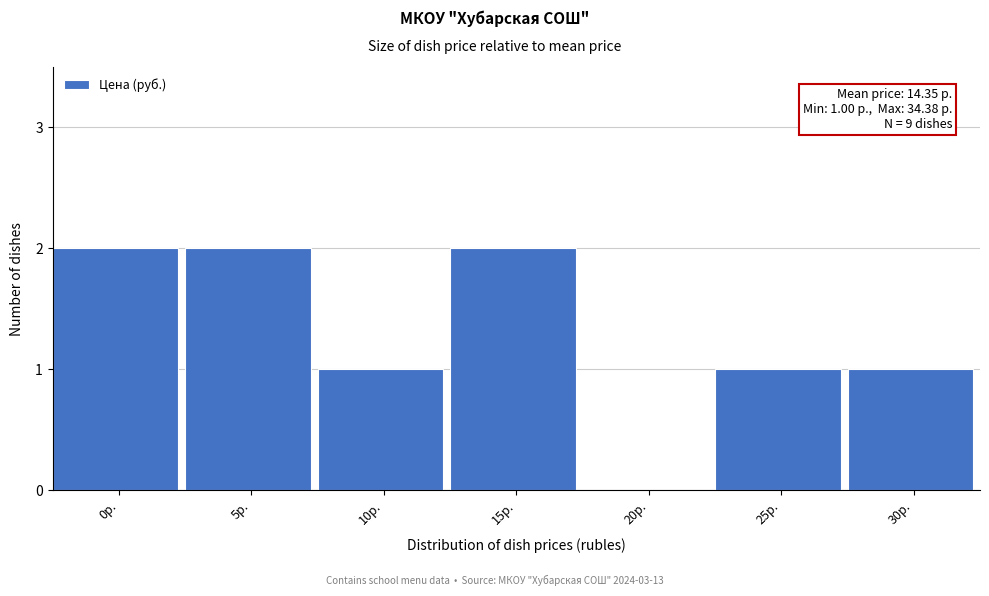

Reading left to right, transcribe all the data shown in this chart.

0р.=2	5р.=2	10р.=1	15р.=2	20р.=0	25р.=1	30р.=1